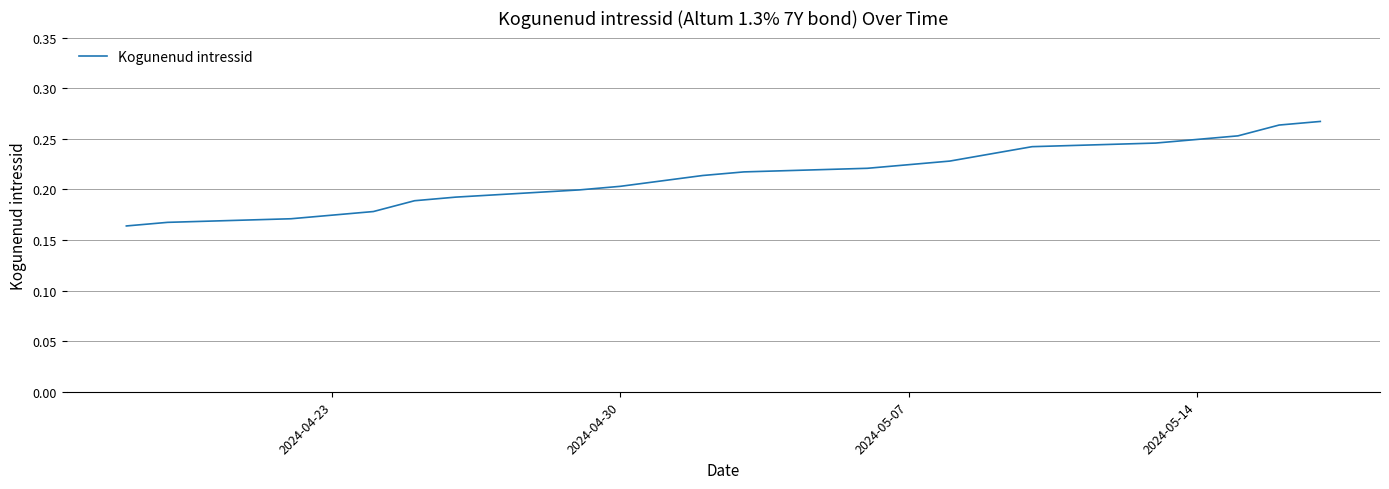

Is this an area chart (filled region under the line)?

No